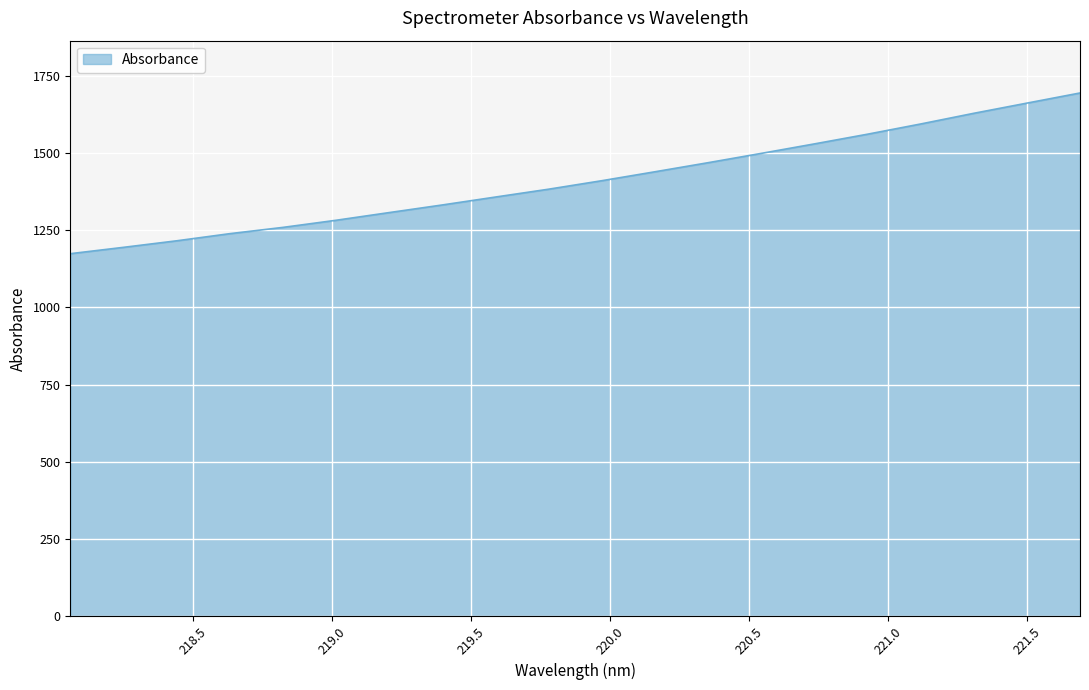

What is the greatest value displayed?

1694.5